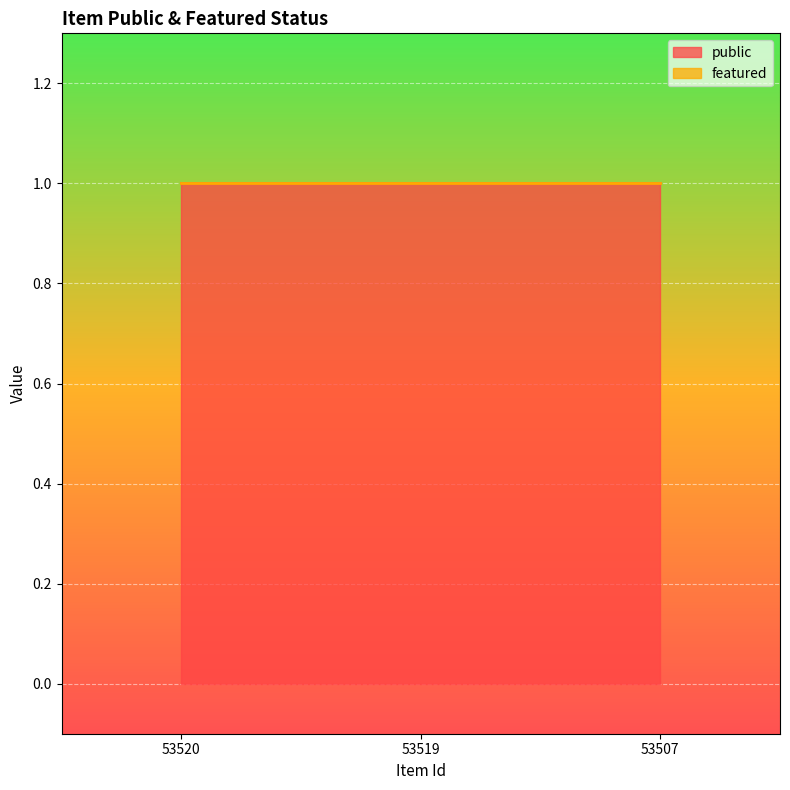

How many data points does each series have?

3